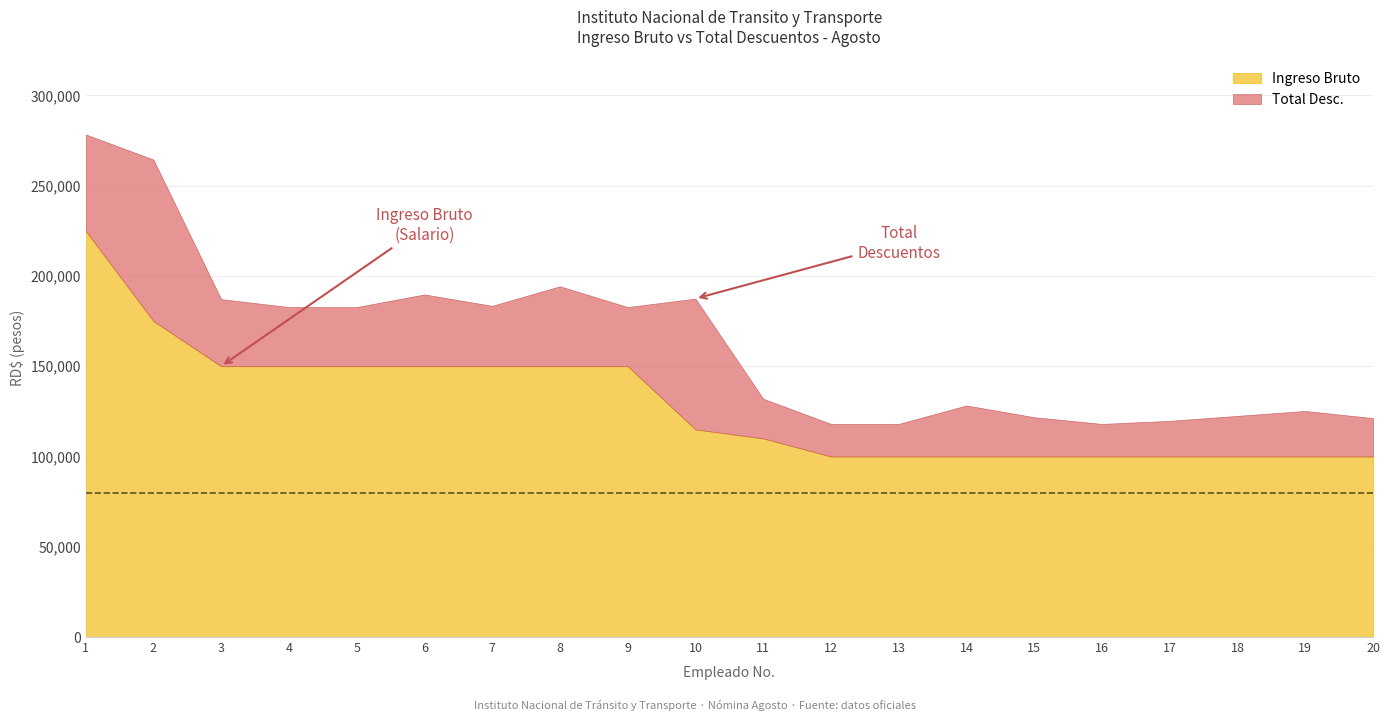

List the series in order of their overall mean, highest first.

Ingreso Bruto, Total Desc.